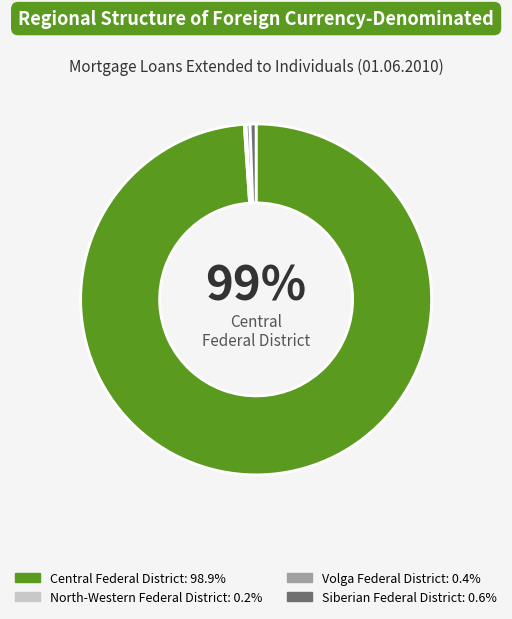

To the nearest percent, what is the difference between the largest and smallest slice percentages?

99%